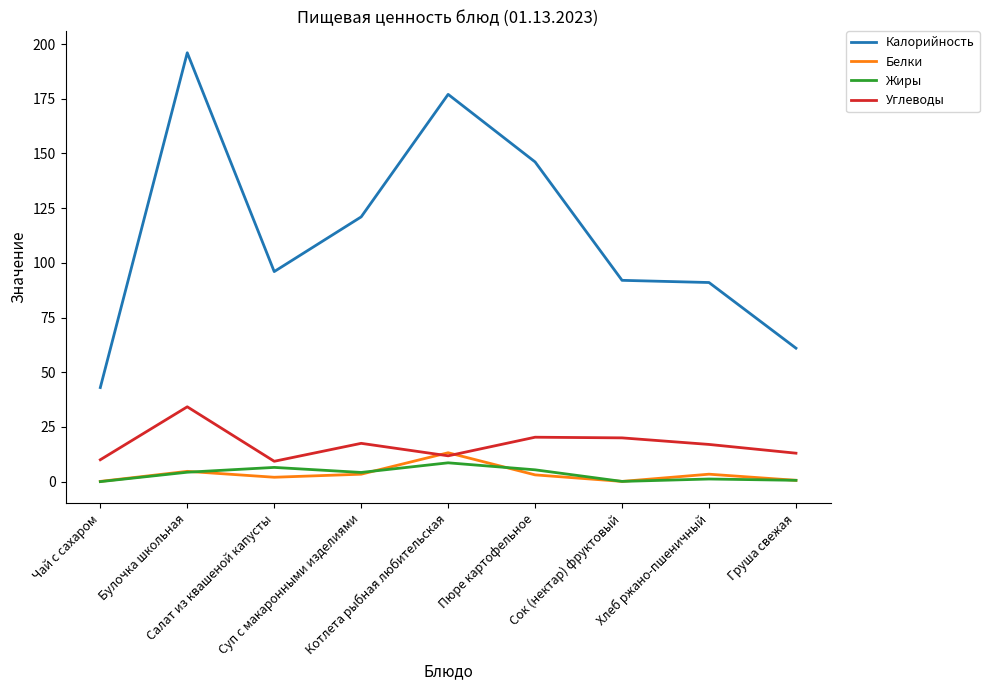

At which label does Жиры first exceed 4?

Булочка школьная